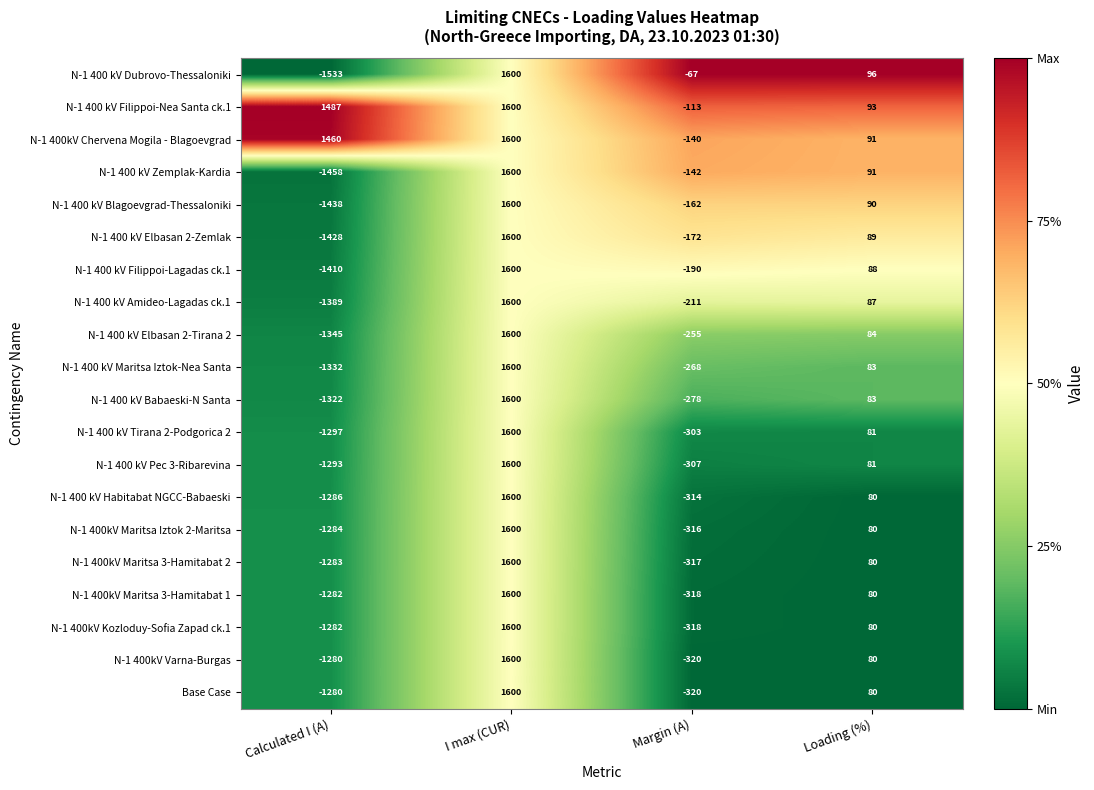

At which label is N-1 400 kV Amideo-Lagadas ck.1 closest to 105?

Loading (%)